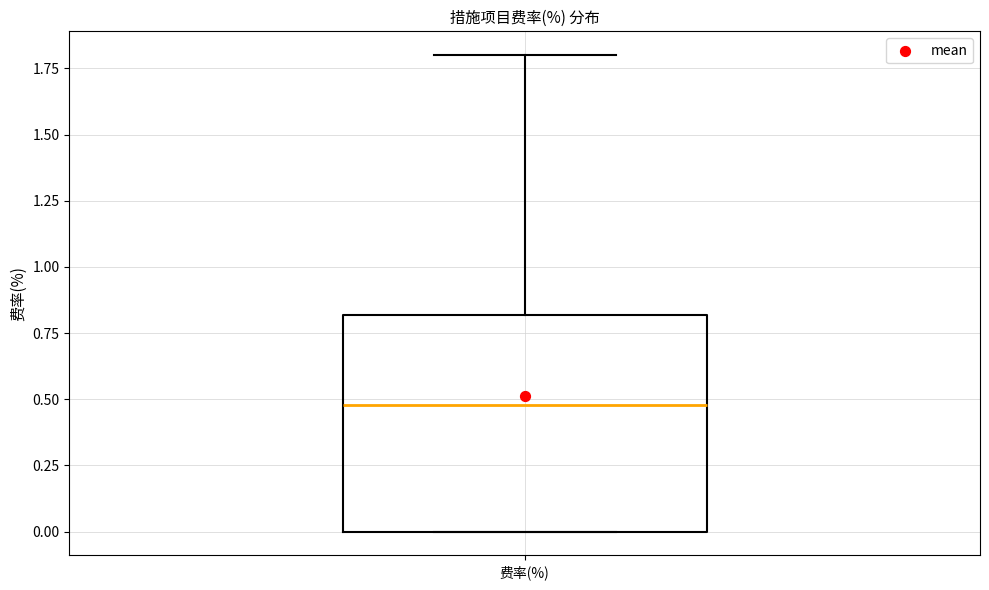

Read this box plot against the y-axis: the position of the median line, the range covered by the box, and the ends of both whiskers. The values are not printed on the chart, so give them approximately, as read against the axis.

median 0.5, box 0.0 to 0.8, whiskers 0.0 to 1.8